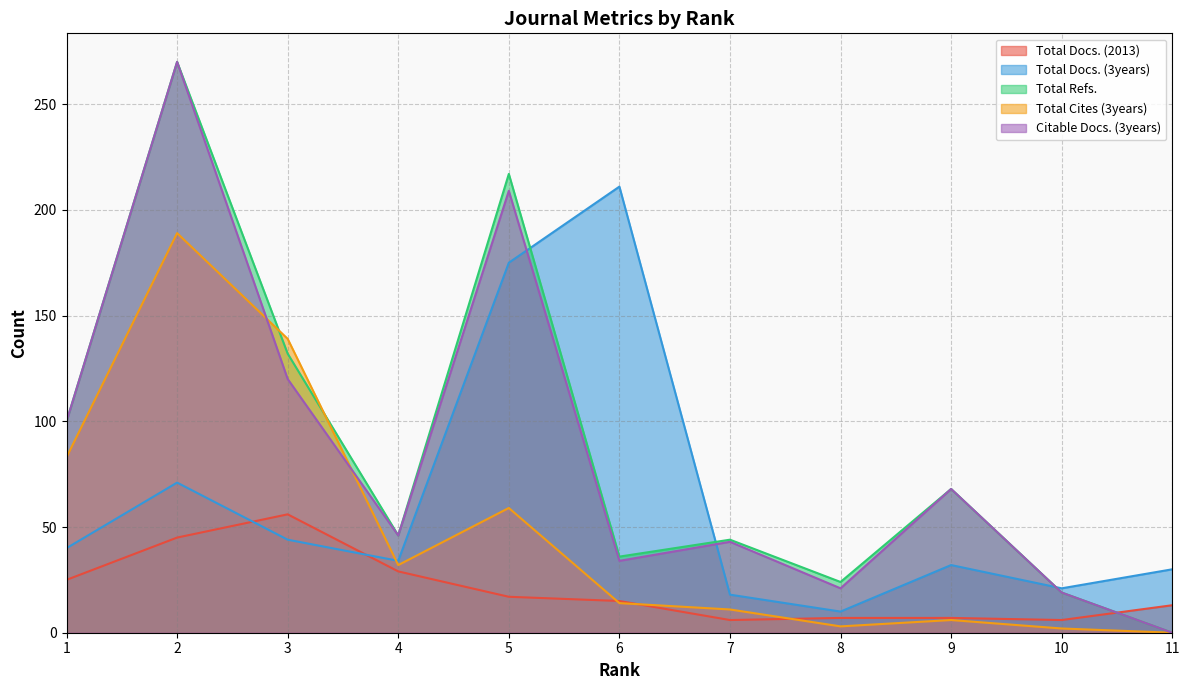

At how many categories does at least one series exceed 61?

6